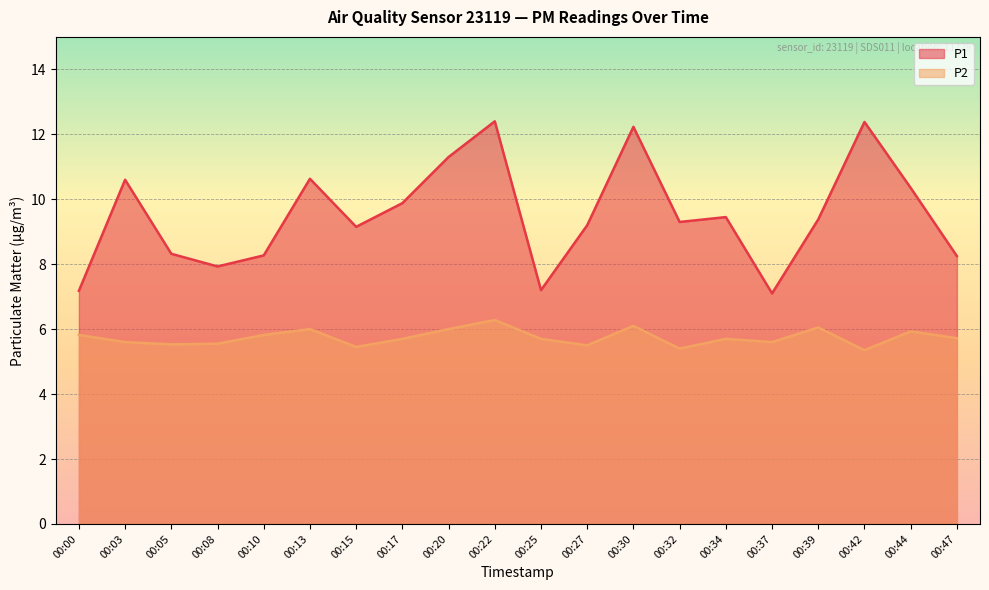

In P2, how many points are lower than both neighbors (excluding endpoints)?

6